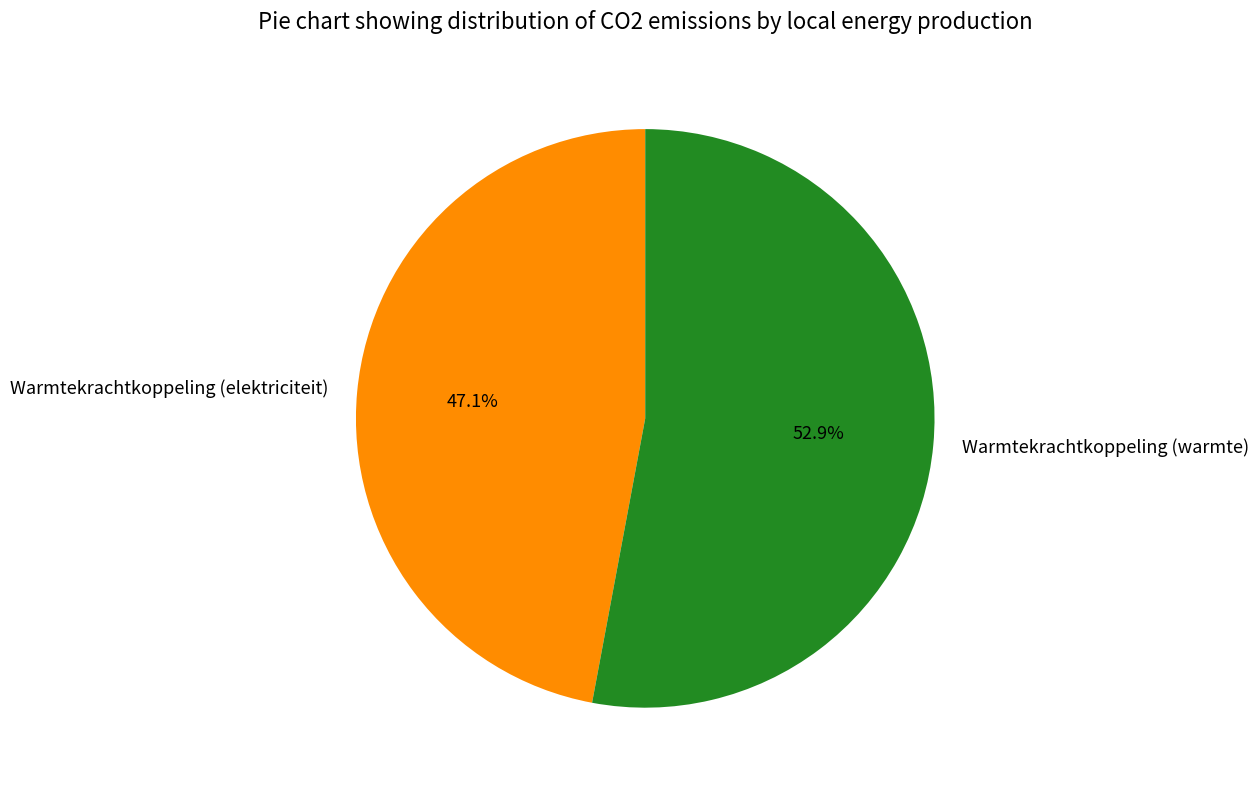

What is the ratio of the value at Warmtekrachtkoppeling (warmte) to the value at Warmtekrachtkoppeling (elektriciteit)?

1.1